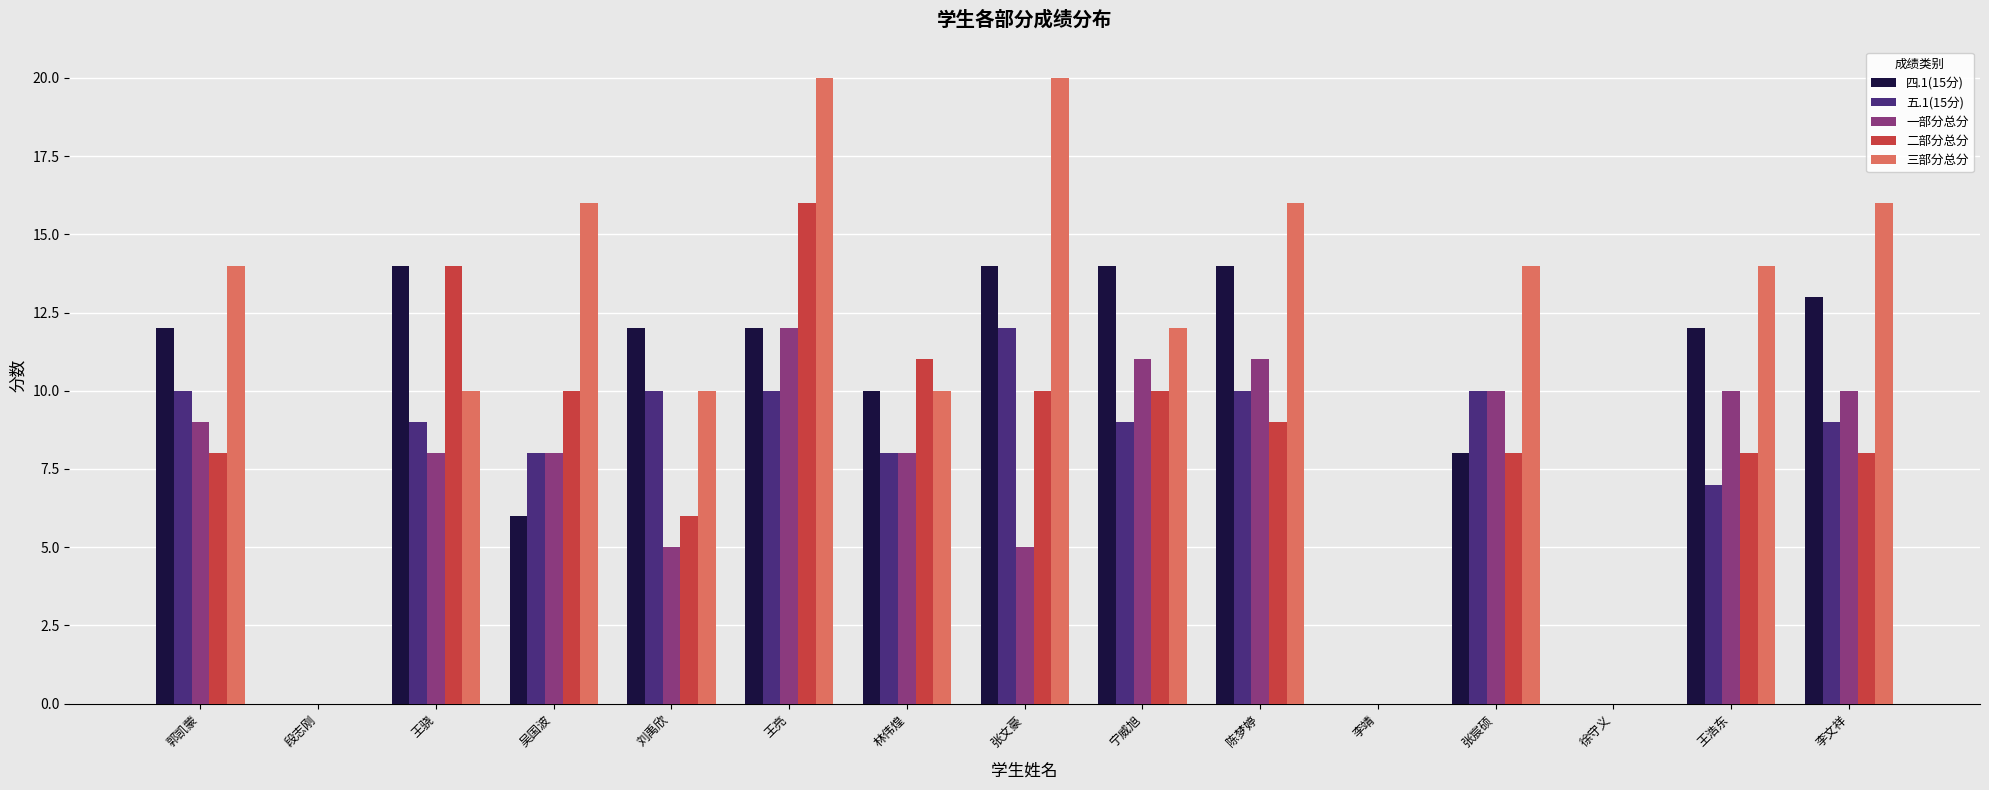

What is the sum of the 二部分总分 values at 王骁 and 张宸硕?

22